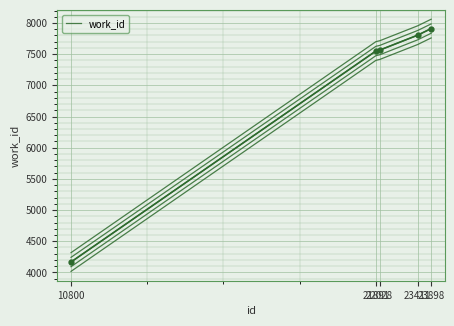

Rank the categories by value from highest to lowest.

23898, 23411, 22028, 21891, 10800